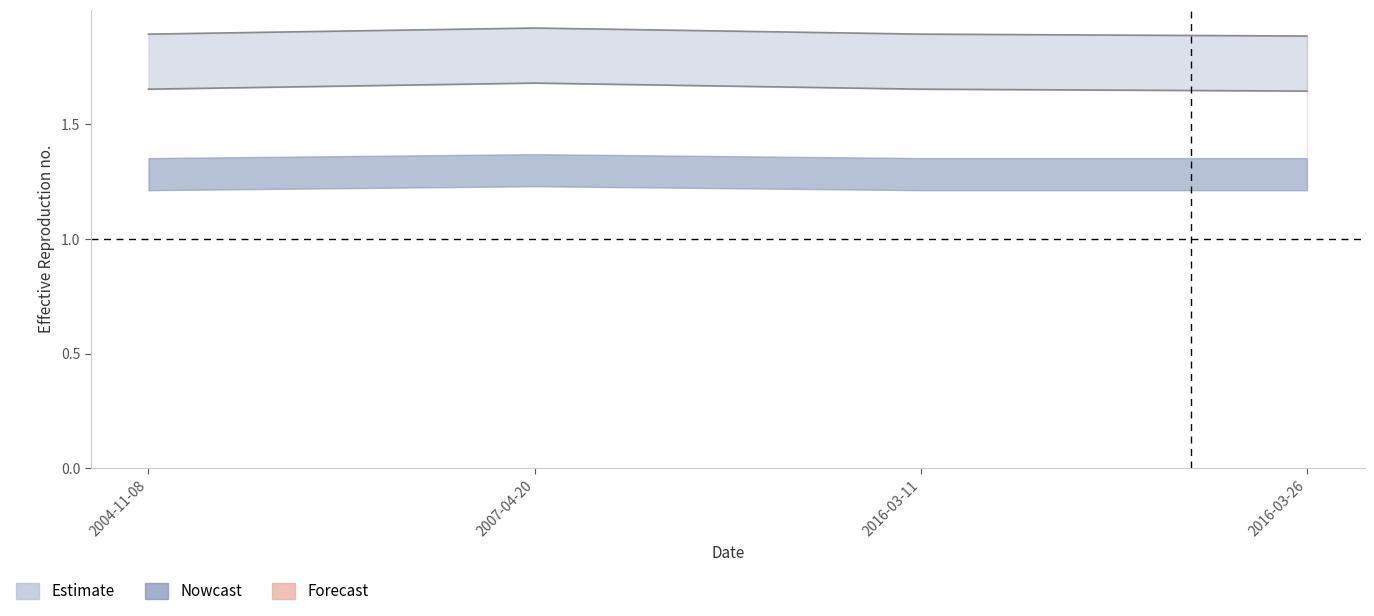

Reading left to right, extract all data points from this chart.

2004-11-08=1.9	2007-04-20=1.9	2016-03-11=1.9	2016-03-26=1.9